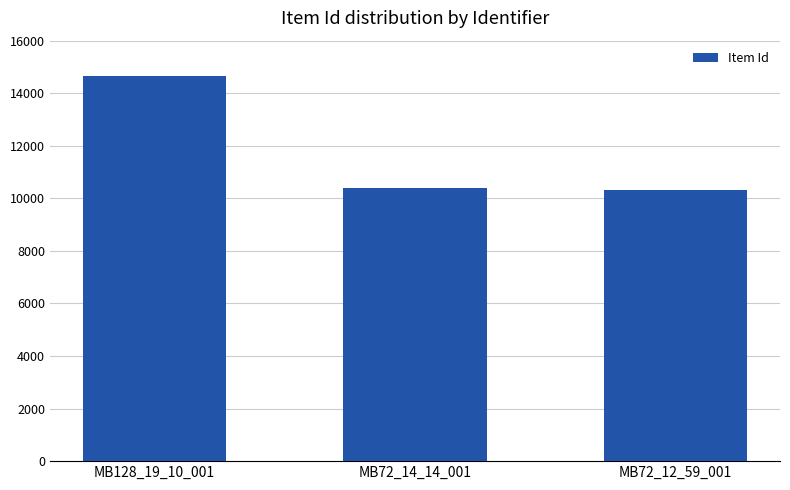

True or false: the data shows 10308 at MB72_12_59_001.

True